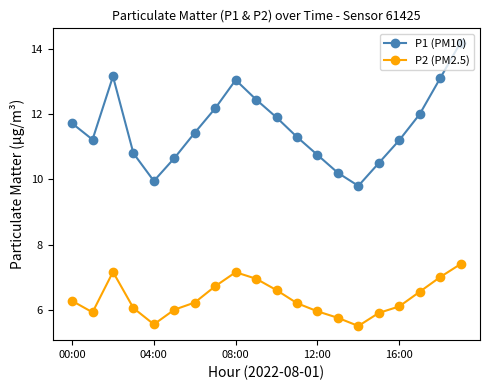

Which series has the largest total across all categories?

P1 (PM10)